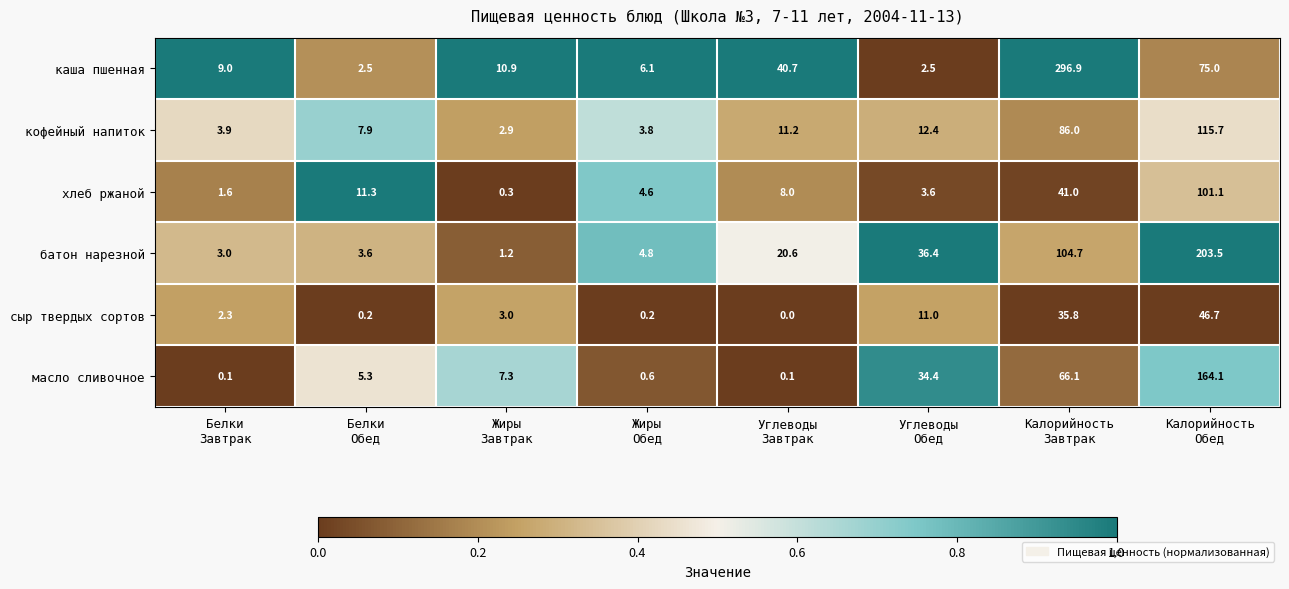

What is the difference between the maximum and second lowest values in the масло сливочное series?

164.0